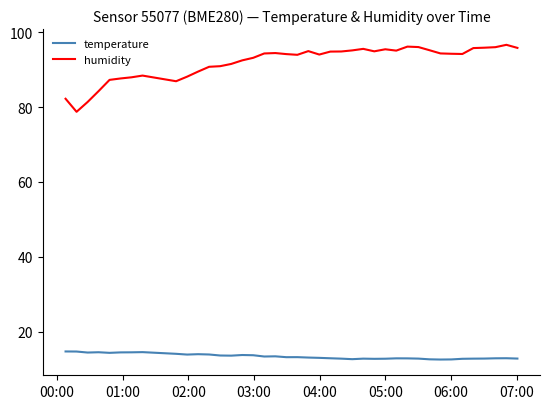

What is the greatest value displayed?

96.6